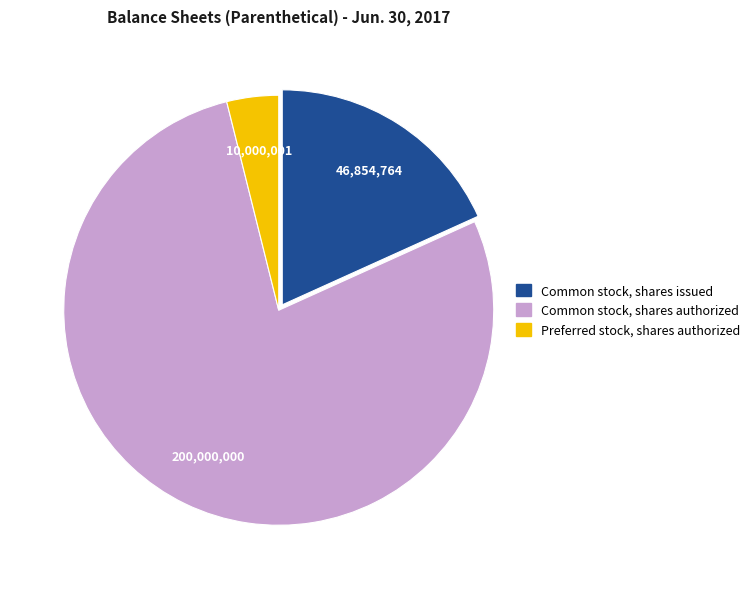

Do Preferred stock, shares authorized and Common stock, shares issued together represent more than half of the pie?

No